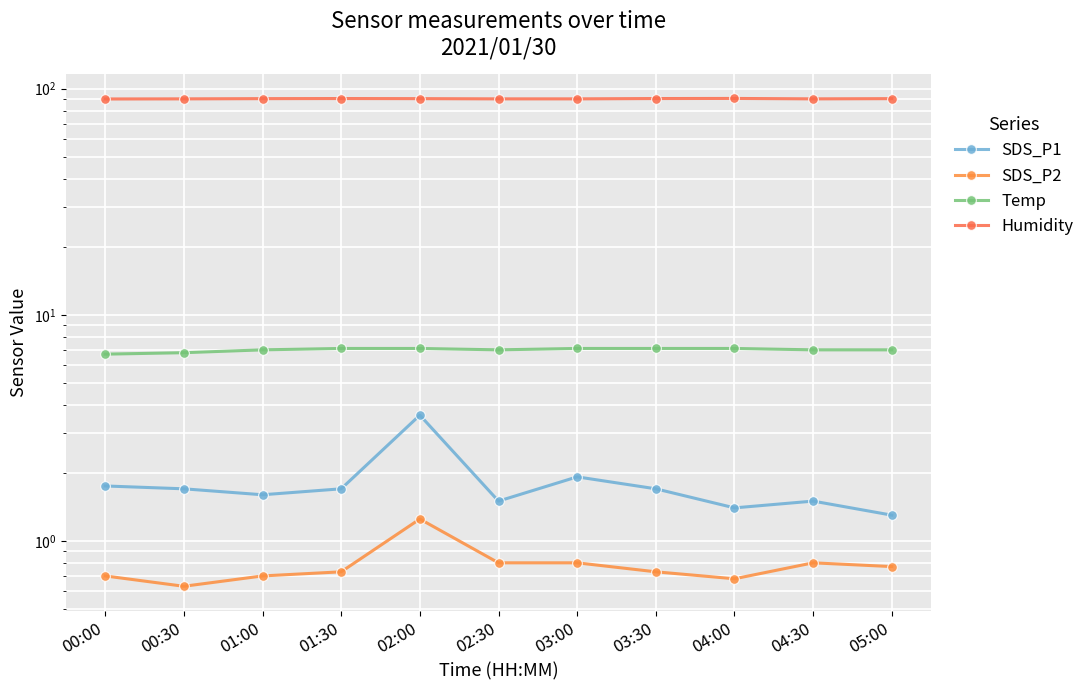

At which category does the chart reach its minimum across all series?

00:30